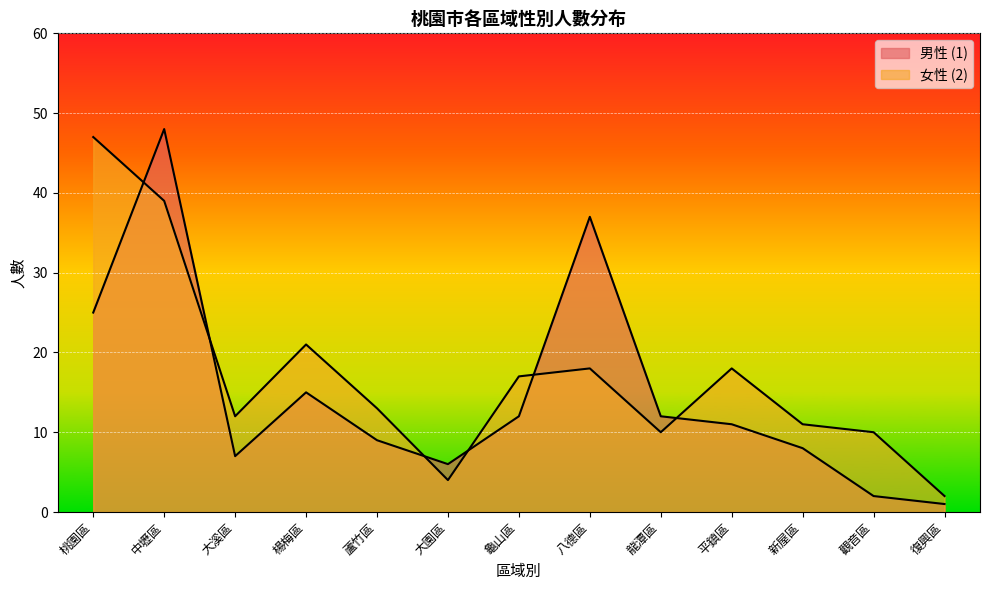

Reading left to right, transcribe all the data shown in this chart.

男性 (1): 25	48	7	15	9	6	12	37	12	11	8	2	1
女性 (2): 47	39	12	21	13	4	17	18	10	18	11	10	2